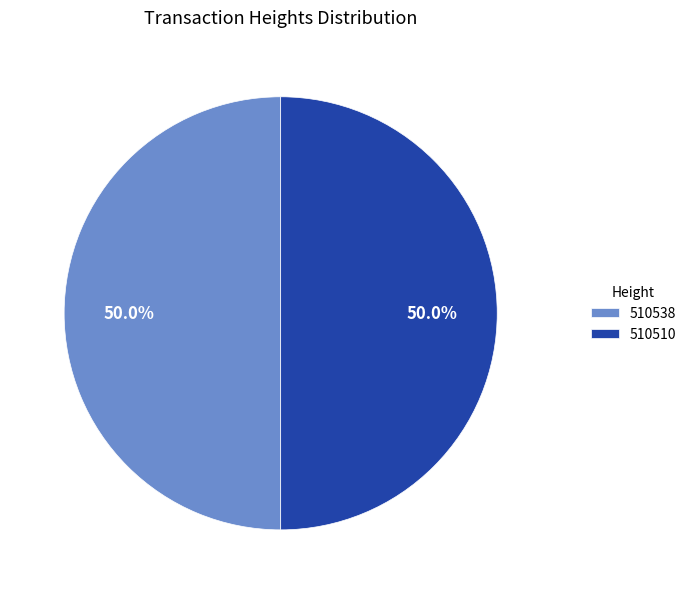

What percentage is the 510510 slice, to the nearest percent?

50%